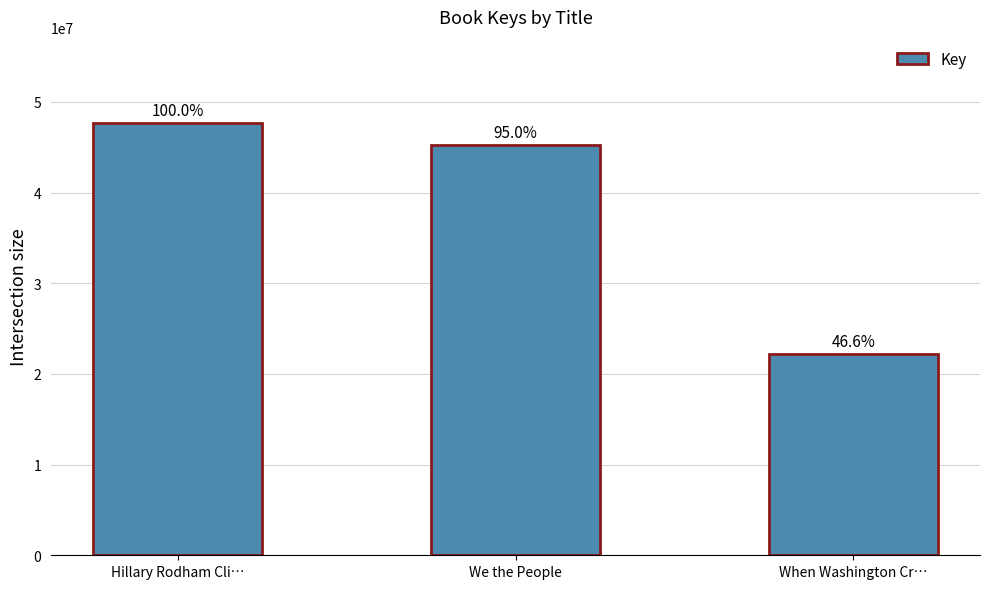

What is the minimum value shown in the chart?

22183747